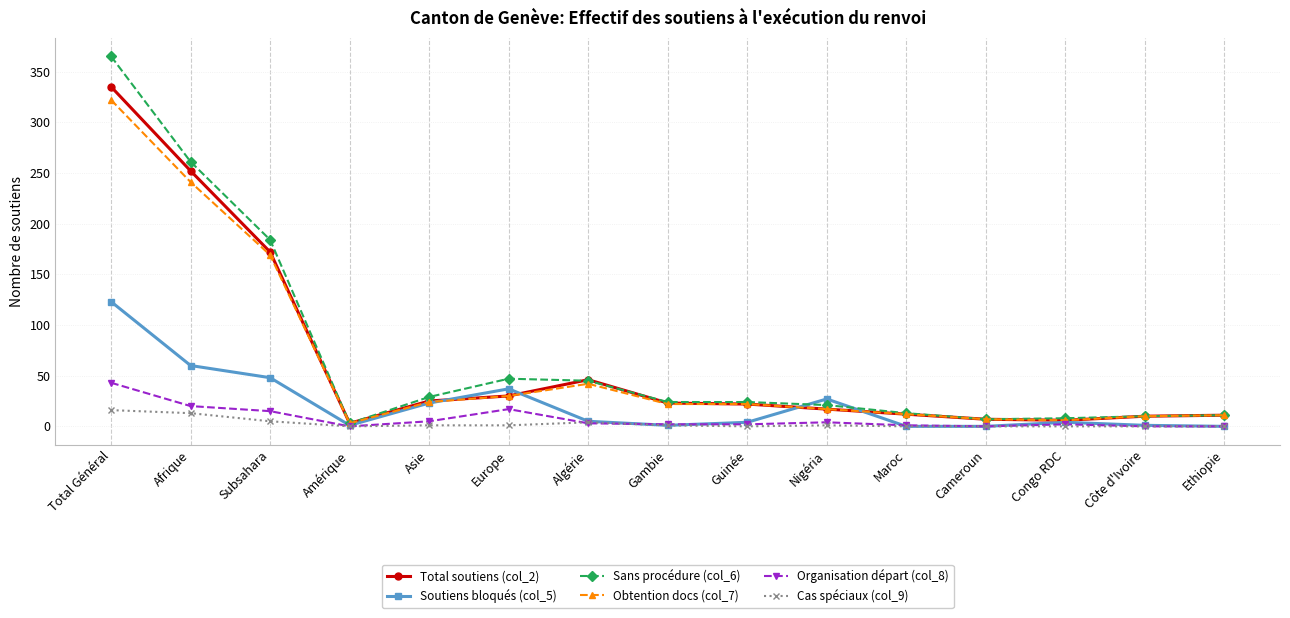

How many distinct data groups are displayed?

6